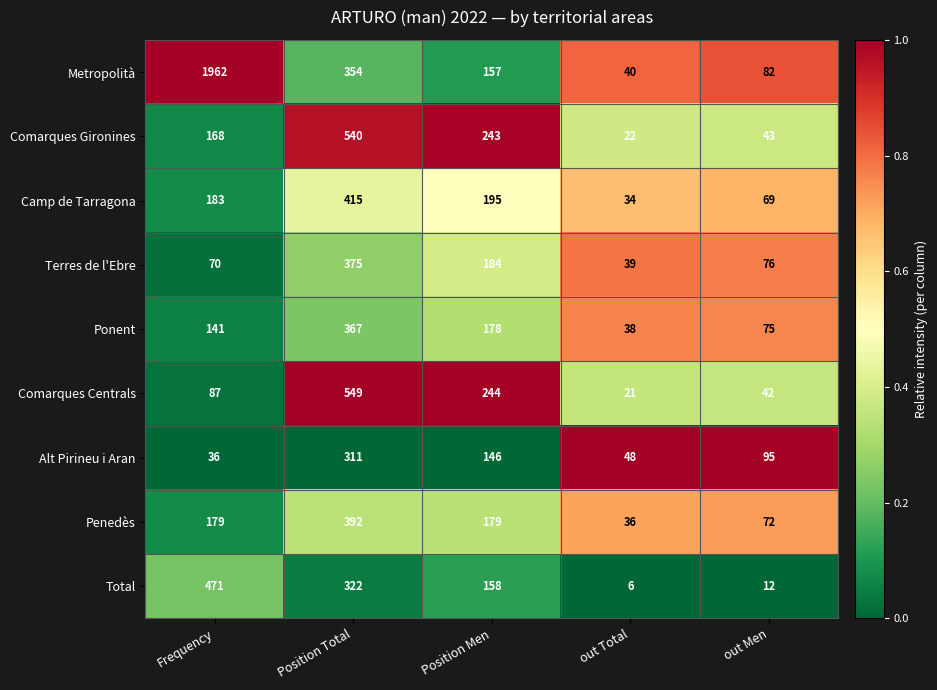

What is the average value of the Comarques Centrals series?

189